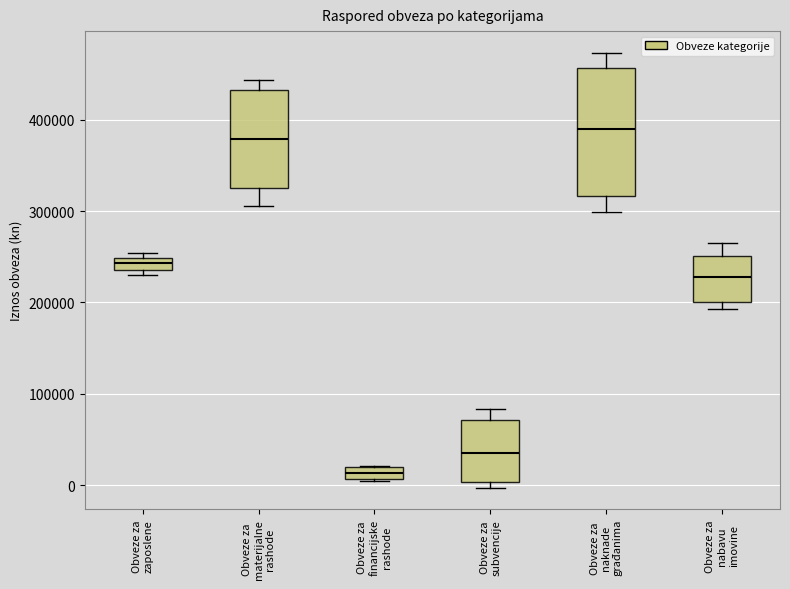

Comparing the boxes themselves (not the whiskers), which one is the tallest?

Obveze za naknade građanima